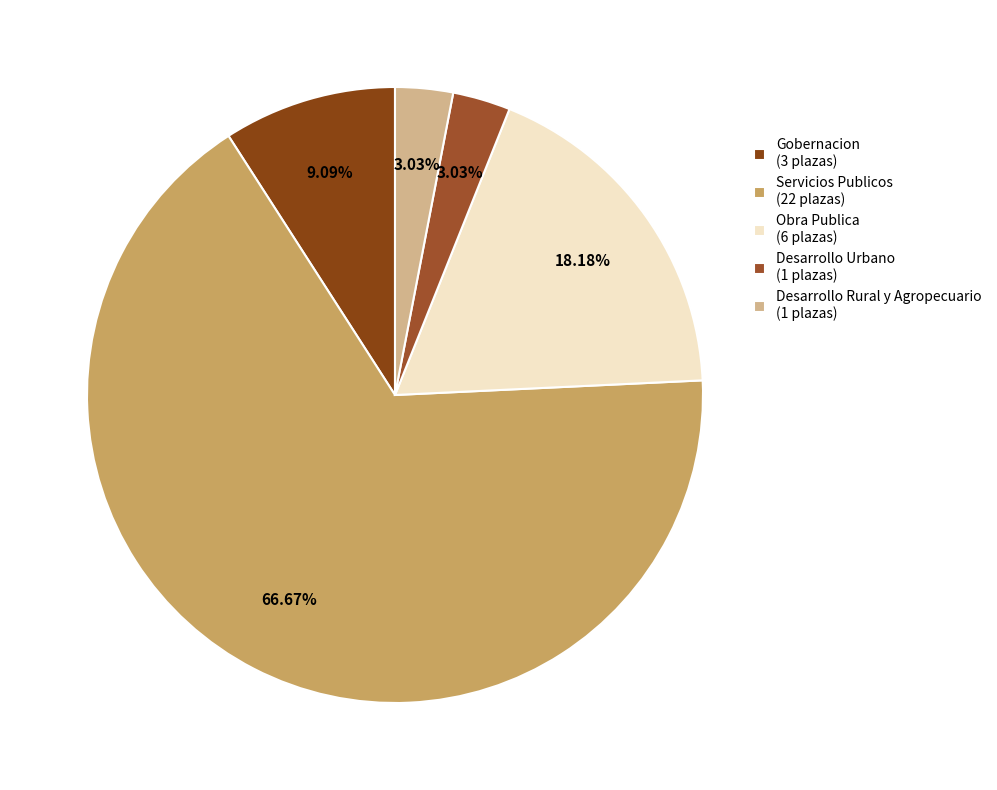

How much of the chart is everything except Obra Publica?

81.8%